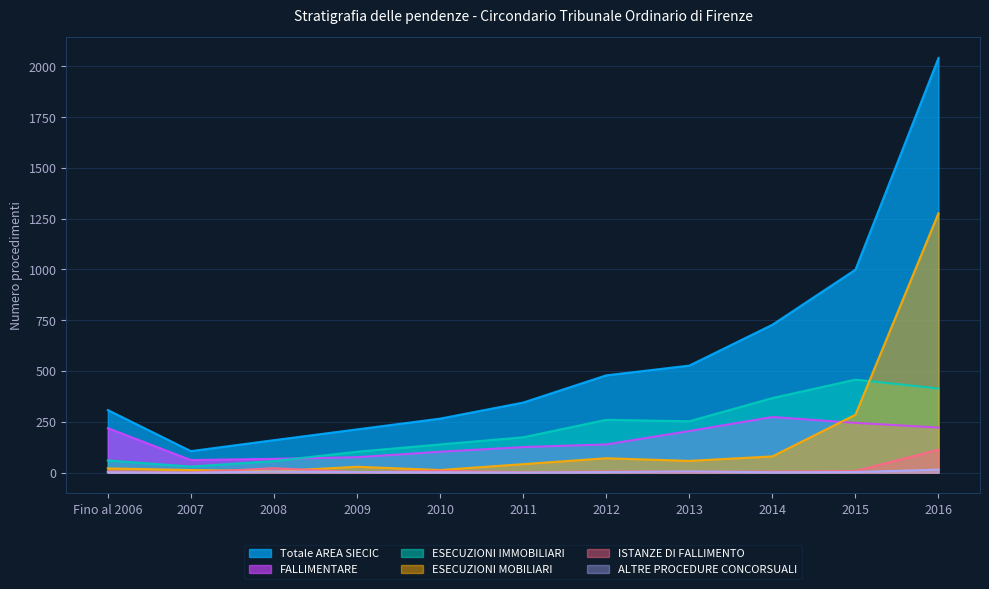

What are all the series names shown in the legend?

Totale AREA SIECIC, FALLIMENTARE, ESECUZIONI IMMOBILIARI, ESECUZIONI MOBILIARI, ISTANZE DI FALLIMENTO, ALTRE PROCEDURE CONCORSUALI